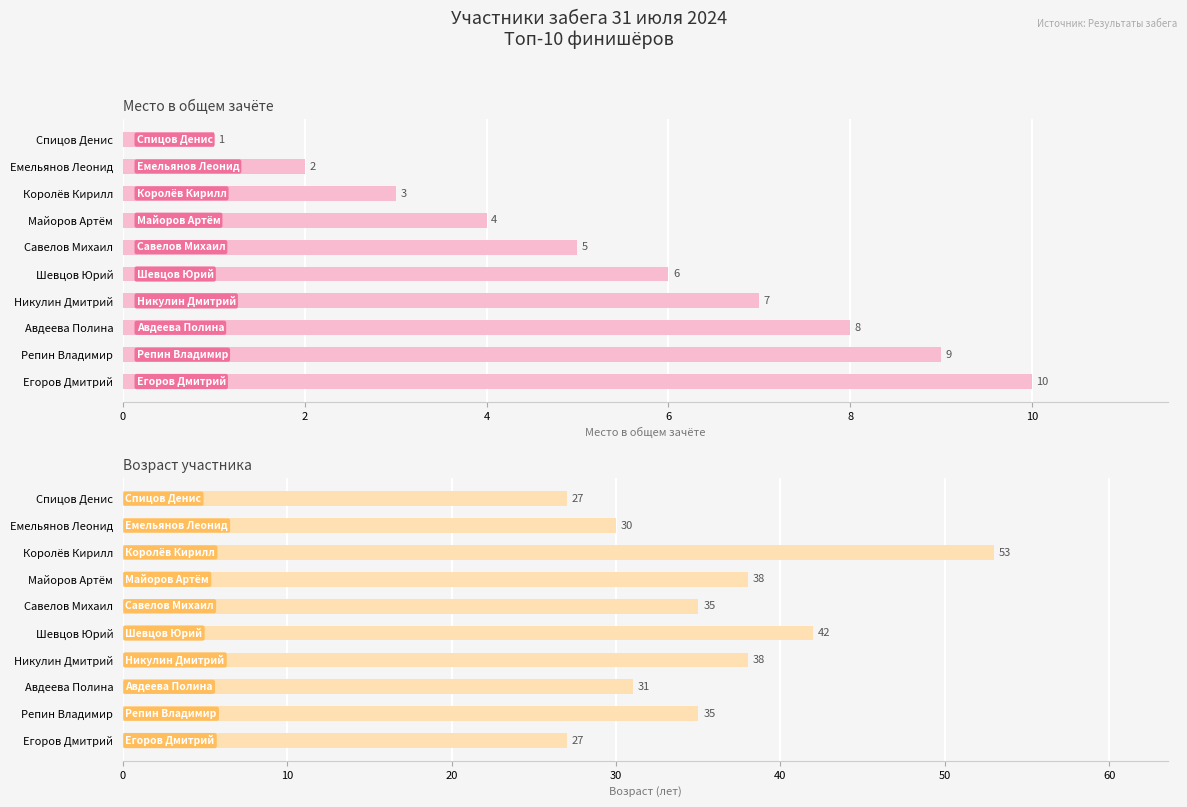

How many bars are there in total?

20